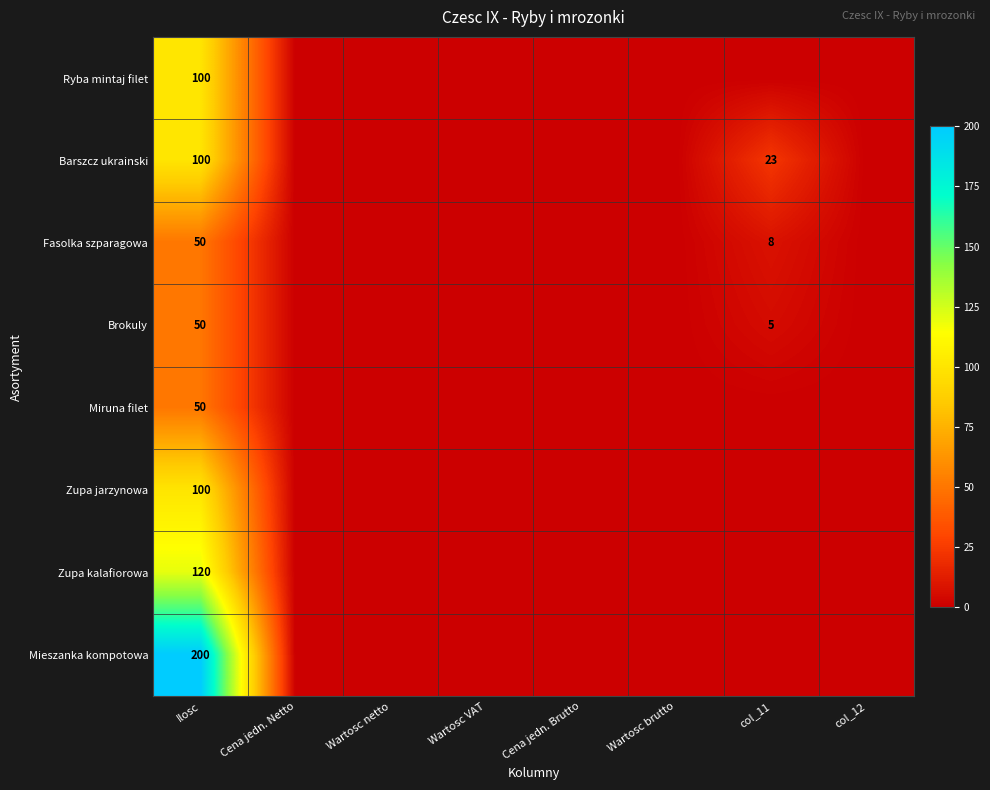

What is the difference between the highest and lowest values at Ilosc?

150